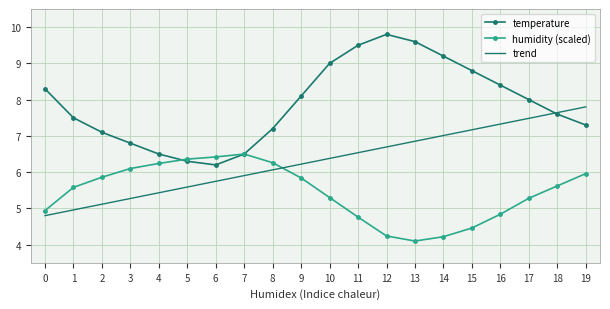

Where do humidity (scaled) and trend first cross each other?

8 and 9